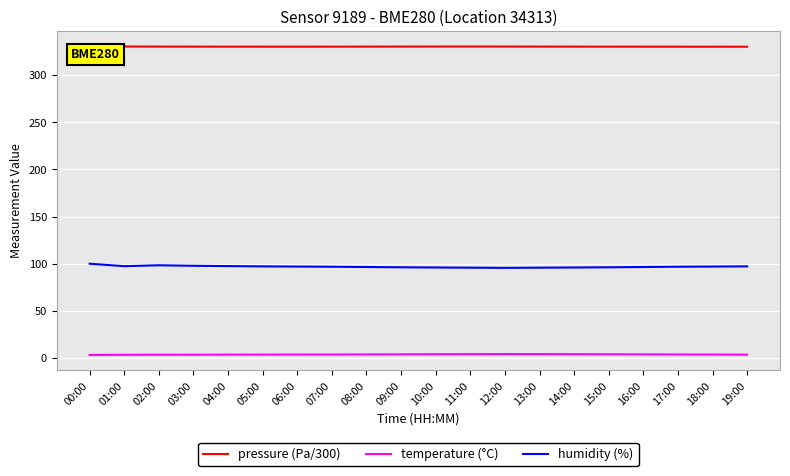

What is the difference between the second highest and second lowest values in the temperature (°C) series?

0.7